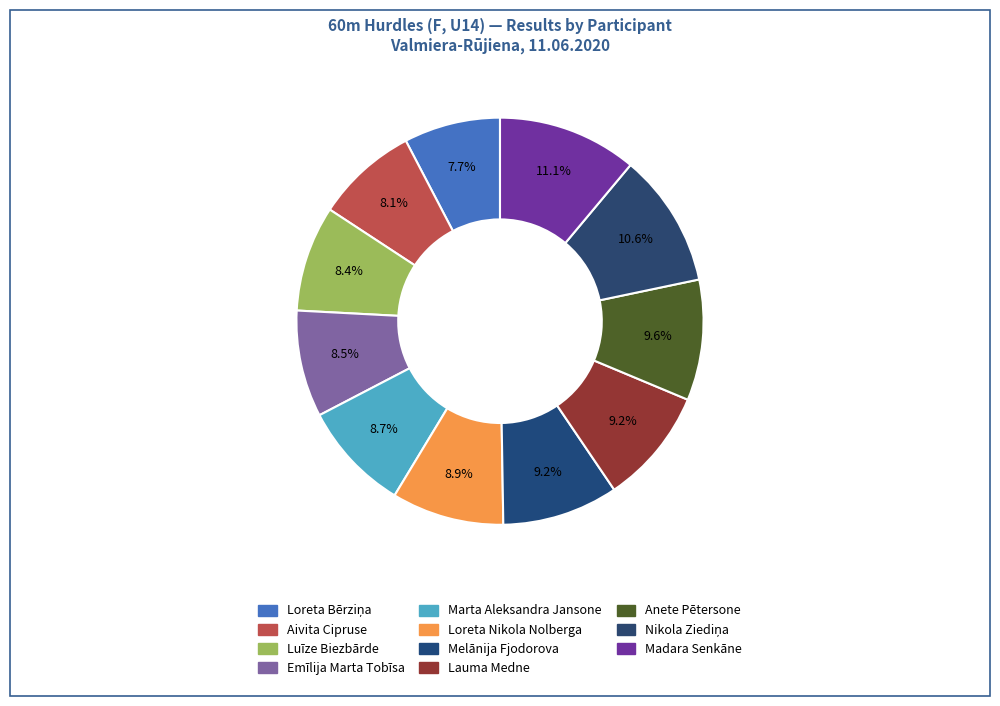

To the nearest percent, what is the average slice percentage?

9%